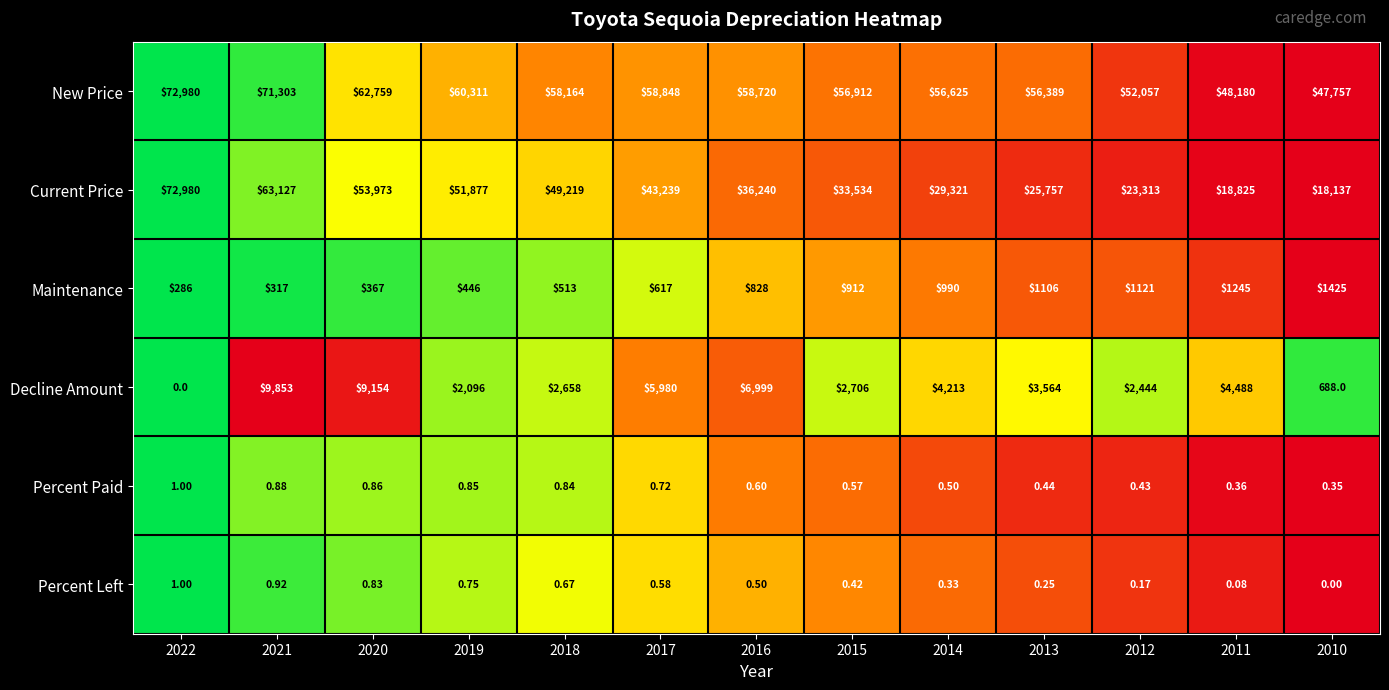

Is the value of Percent Left at 2019 greater than the value of Current Price at 2022?

No